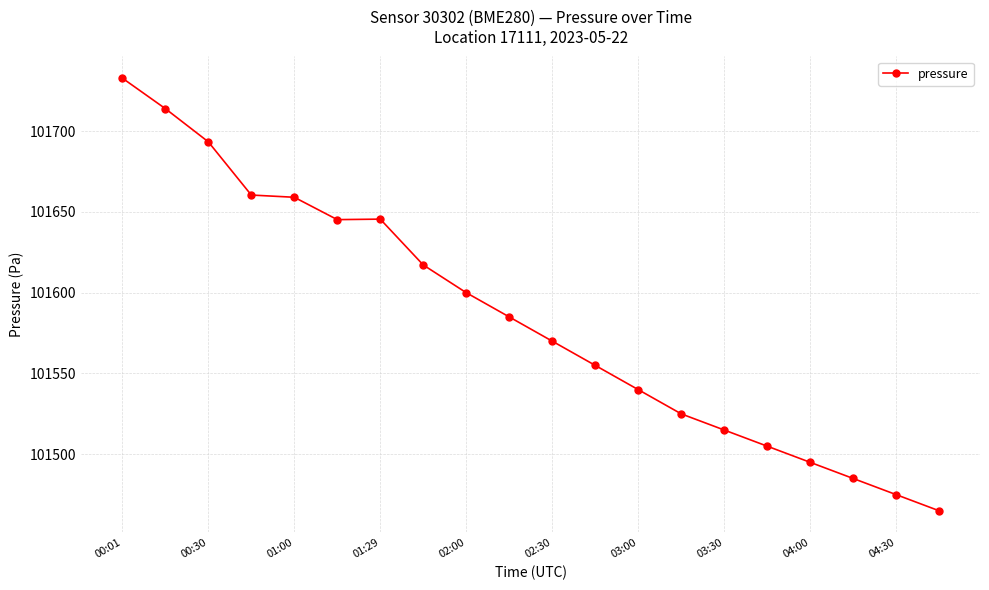

What is the value of the 20th point from the left?

101465.0